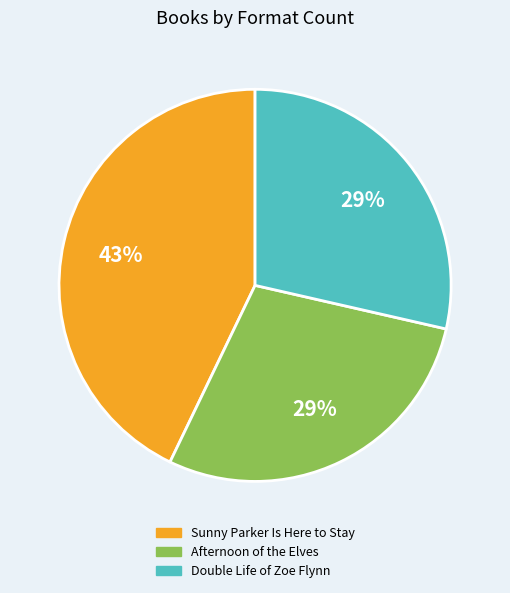

Is it true that Double Life of Zoe Flynn is 23% of the pie?

False